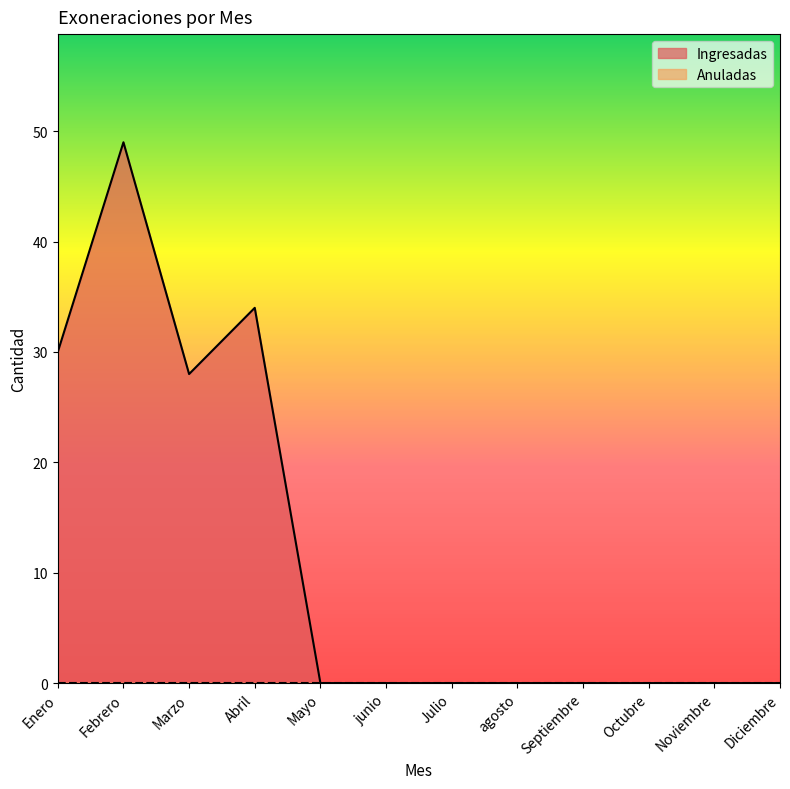

Which category has the lowest value across all series?

Mayo